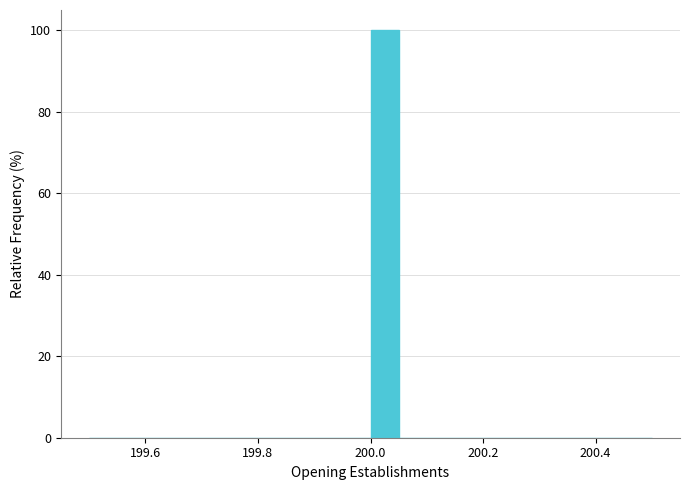

Read against the x-axis, roughly where is the centre of the tallest bar?

200.02